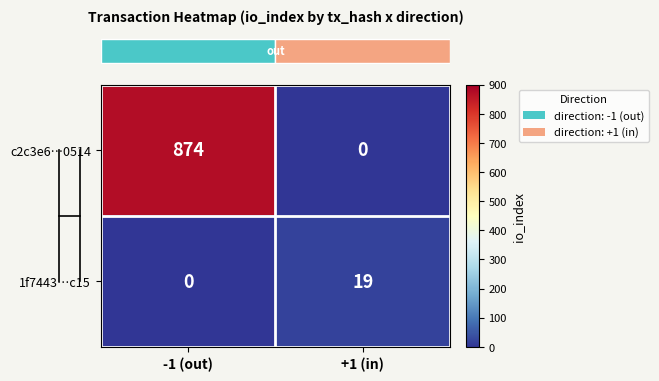

Count the number of data series in this chart.

2